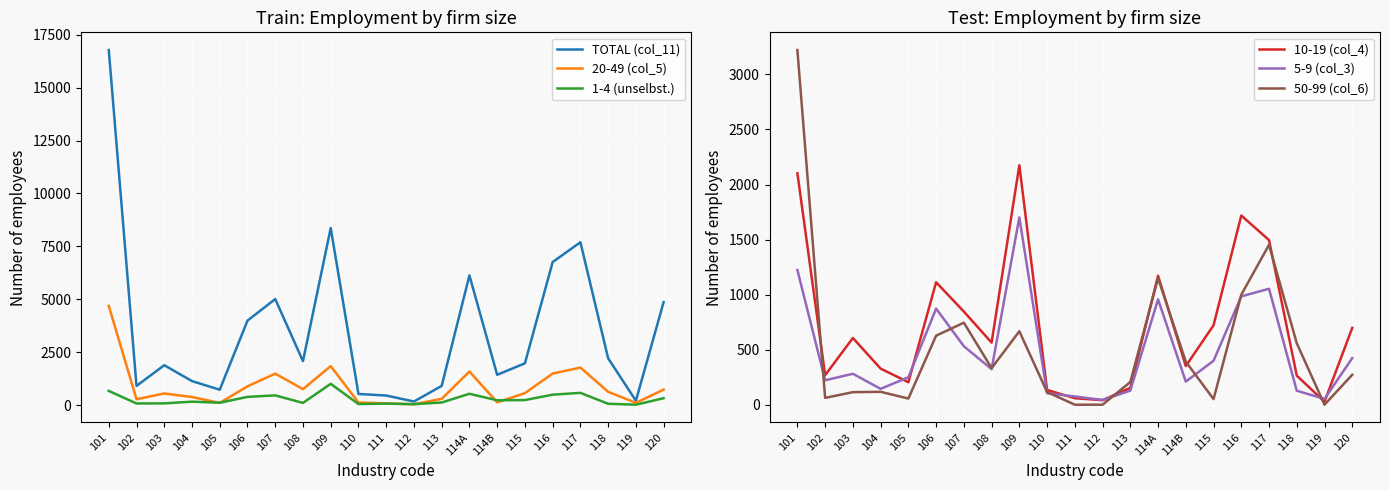

What is the average value of the 1-4 (unselbst.) series?

279